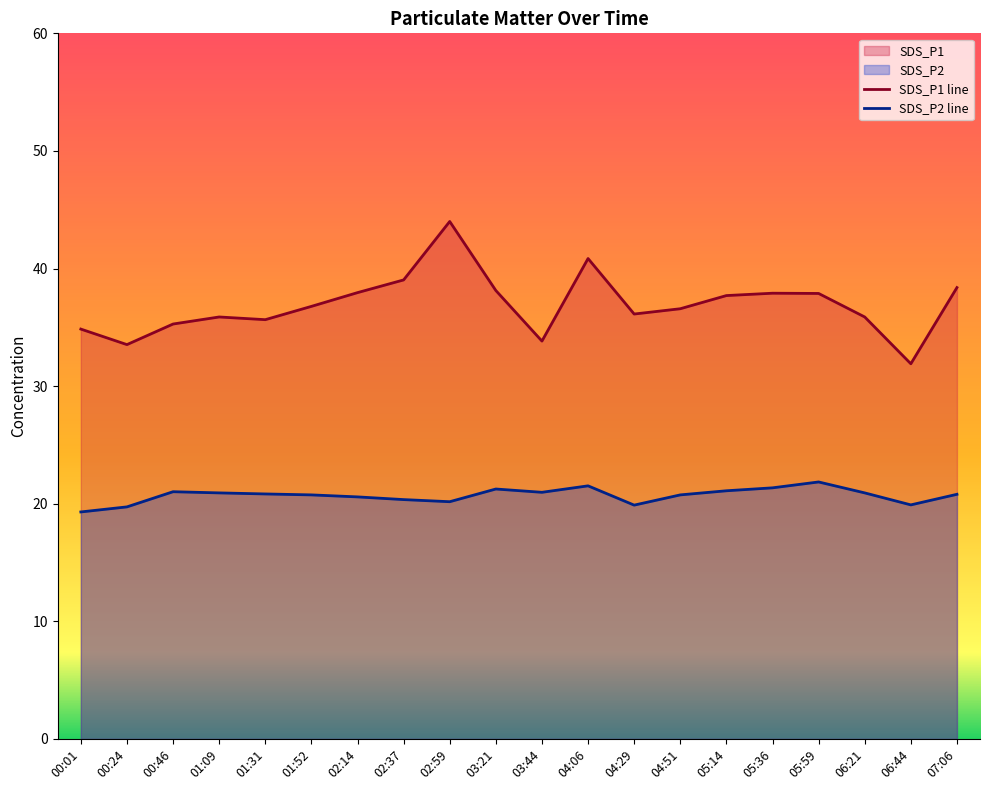

At which label is SDS_P1 line closest to 37?

01:52